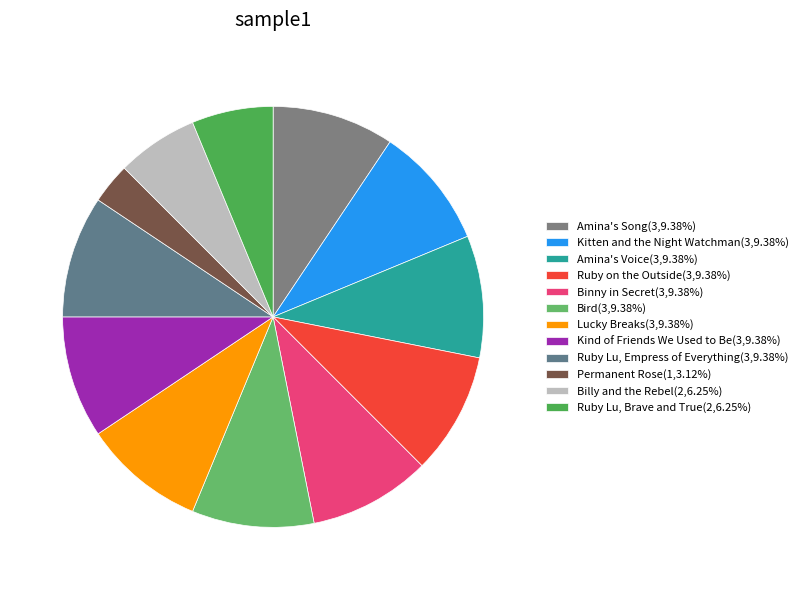

Rank the categories by value from highest to lowest.

Amina's Song, Kitten and the Night Watchman, Amina's Voice, Ruby on the Outside, Binny in Secret, Bird, Lucky Breaks, Kind of Friends We Used to Be, Ruby Lu, Empress of Everything, Billy and the Rebel, Ruby Lu, Brave and True, Permanent Rose